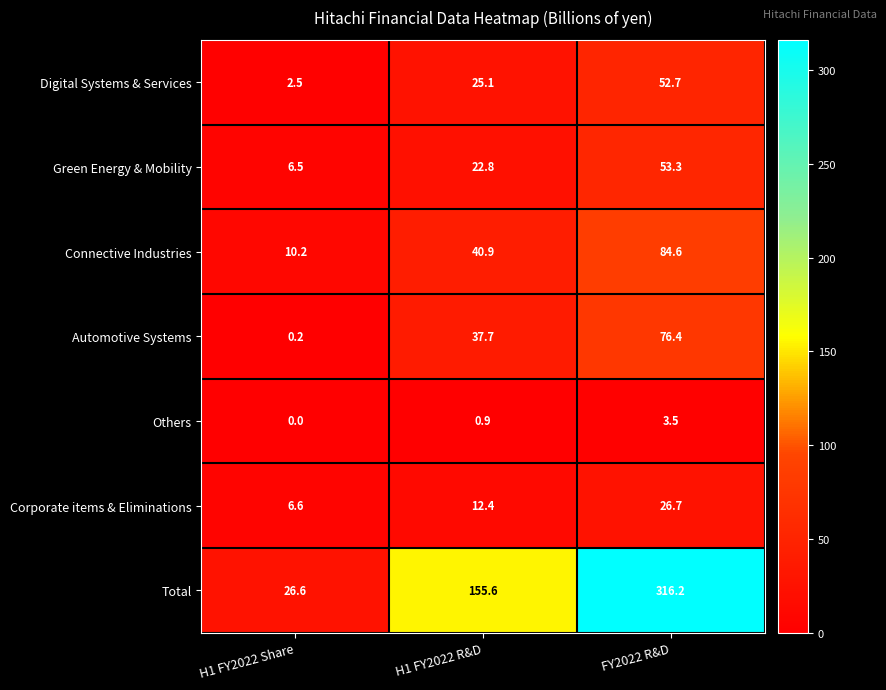

How many series are shown in this chart?

7